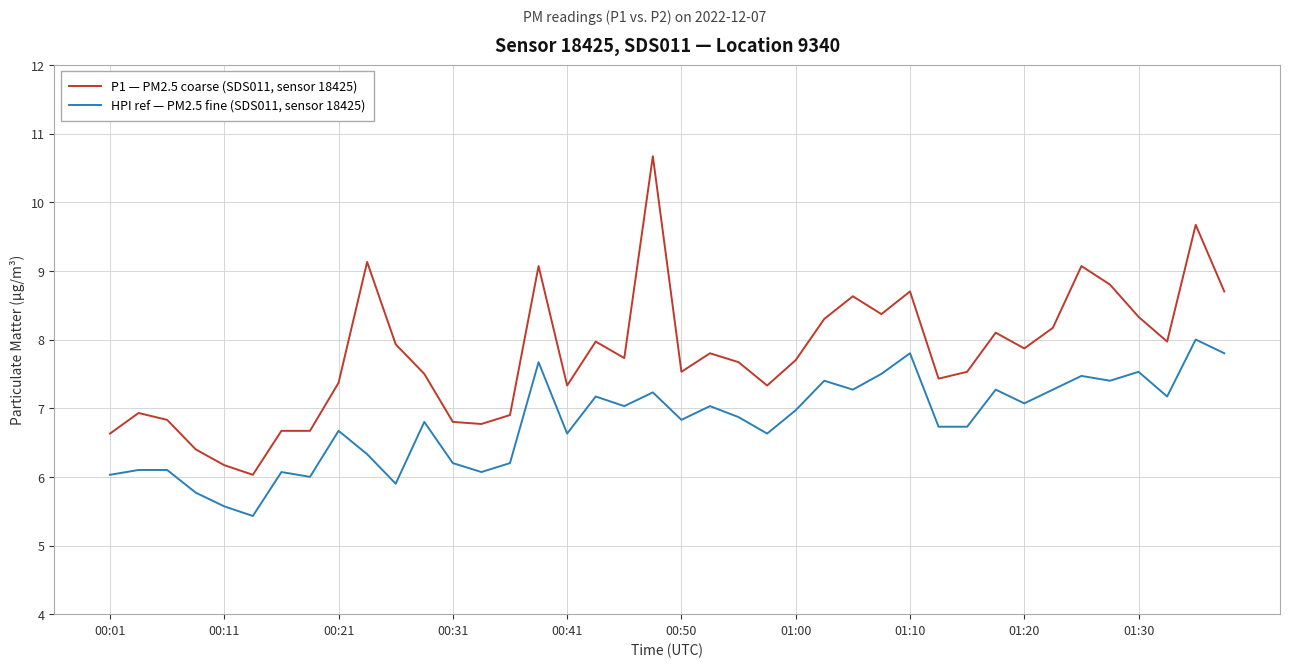

What is the smallest value displayed?

5.4